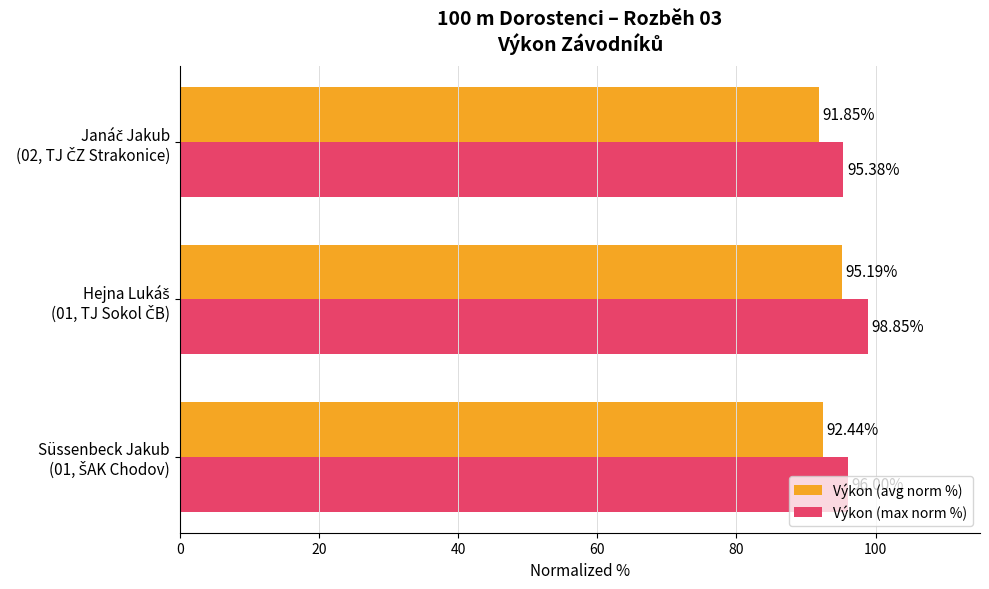

What are all the series names shown in the legend?

Výkon (avg norm %), Výkon (max norm %)